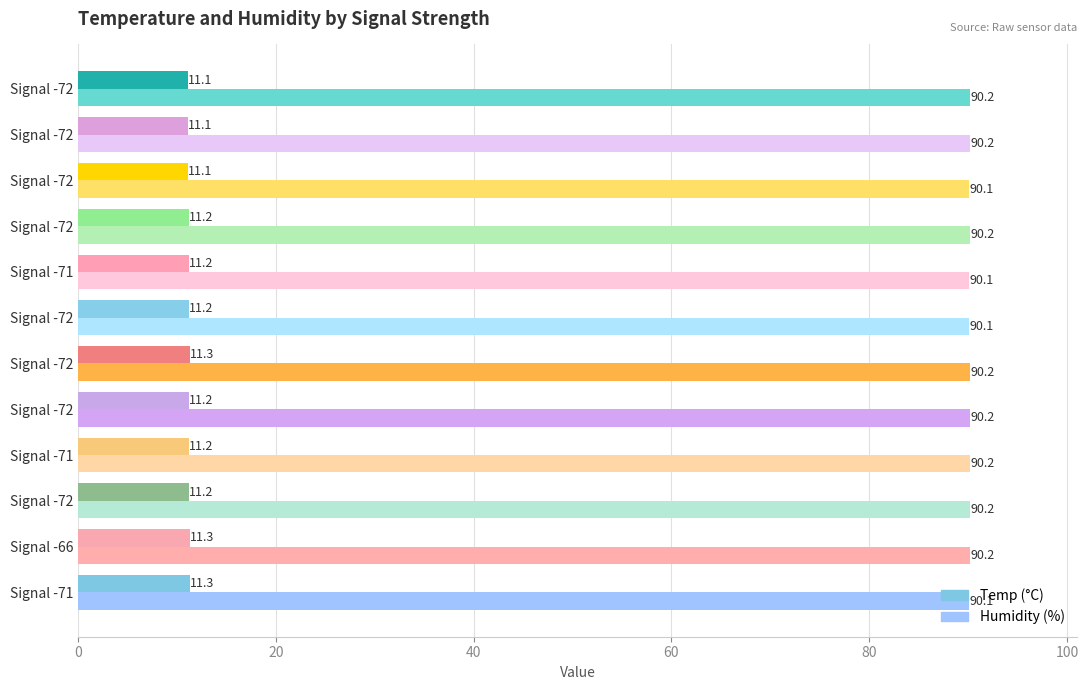

Count the number of categories in the chart.

12